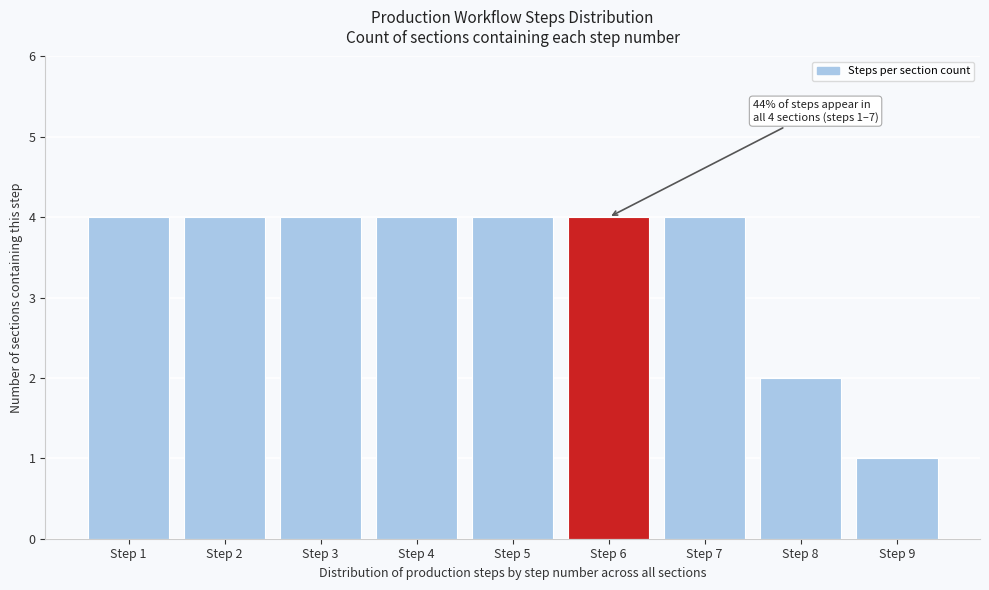

Reading left to right, what are all the values shown in this chart?

Step 1=4	Step 2=4	Step 3=4	Step 4=4	Step 5=4	Step 6=4	Step 7=4	Step 8=2	Step 9=1